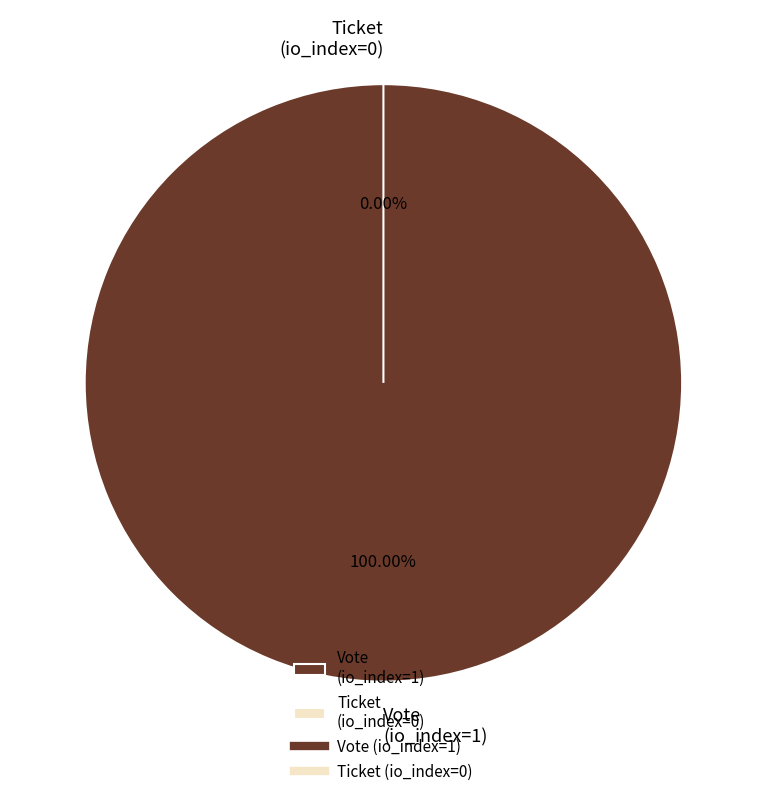

Count the number of slices in the pie.

2